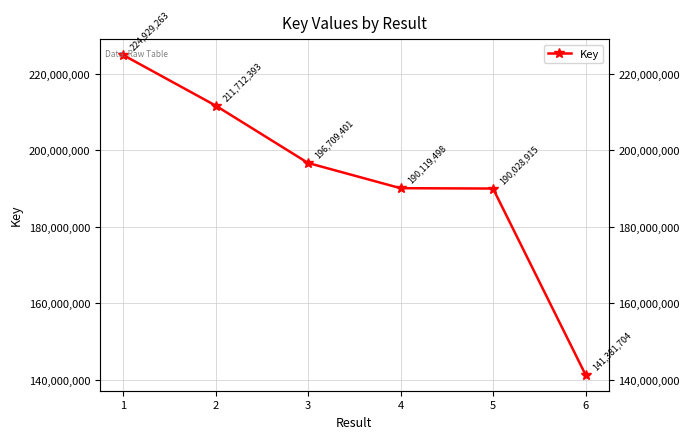

Count the number of data series in this chart.

1